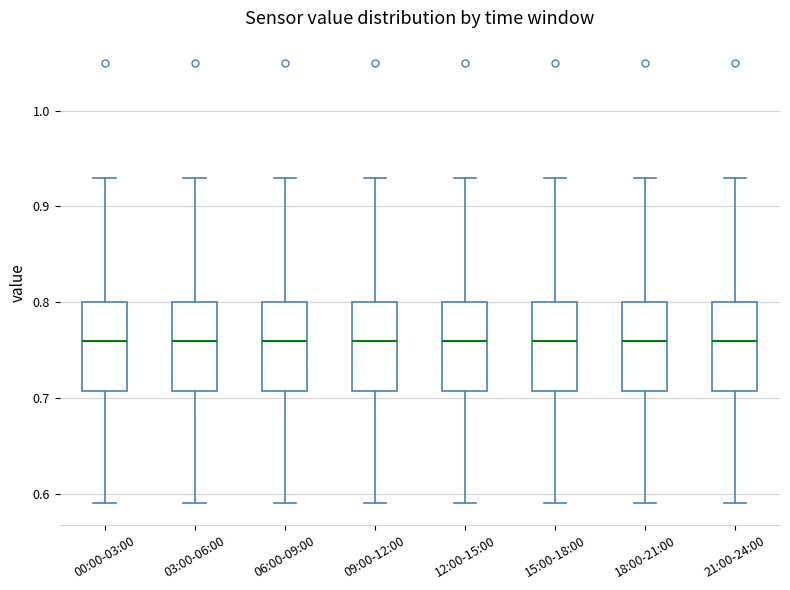

Where does the upper whisker of the box for 00:00-03:00 end on the y-axis? The values are not printed on the chart, so give them approximately, as read against the axis.

0.93